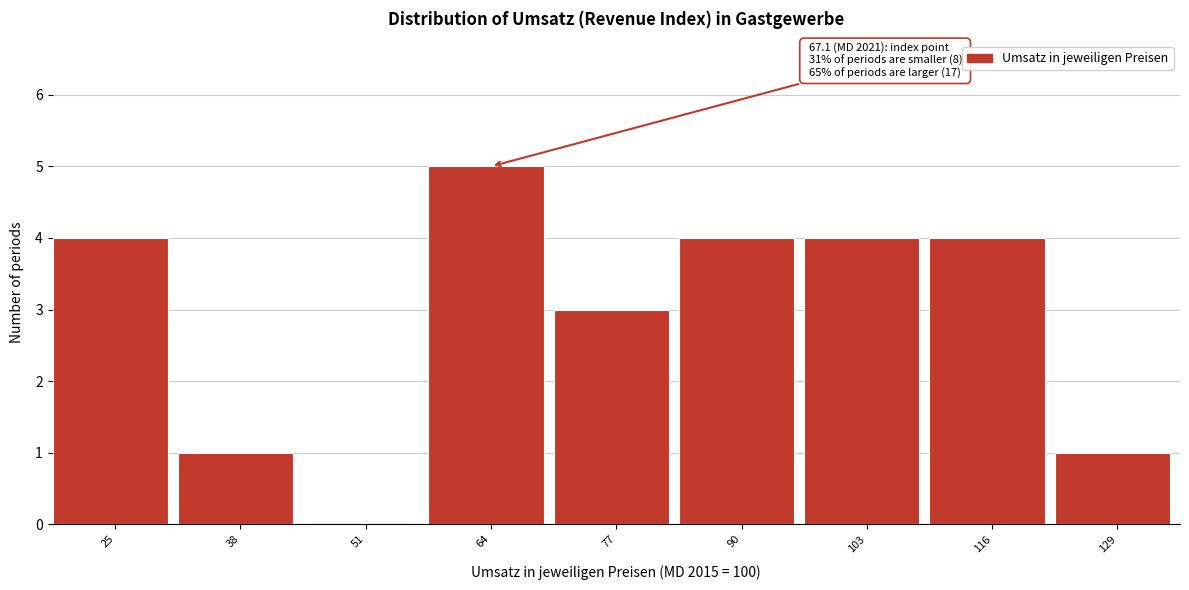

Reading right to left, extract all data points from this chart.

129=1	116=4	103=4	90=4	77=3	64=5	51=0	38=1	25=4